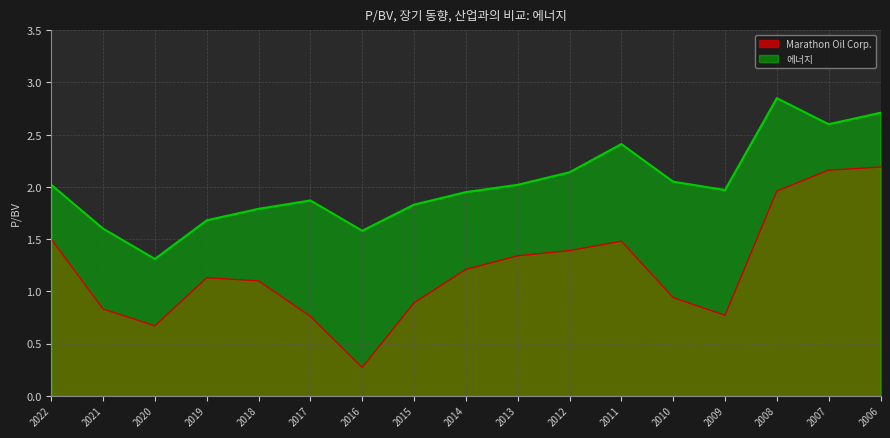

At 2014, list the series in order from largest to smallest.

에너지, Marathon Oil Corp.